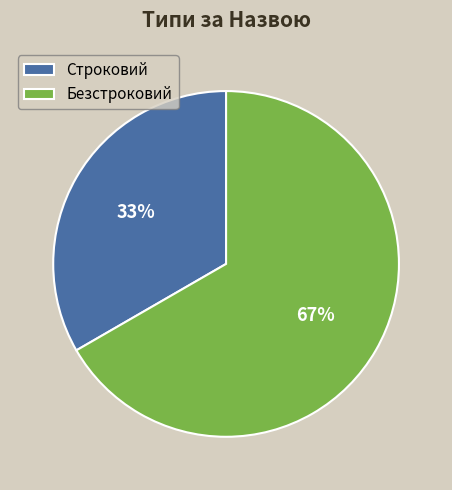

Which category accounts for the majority?

Безстроковий